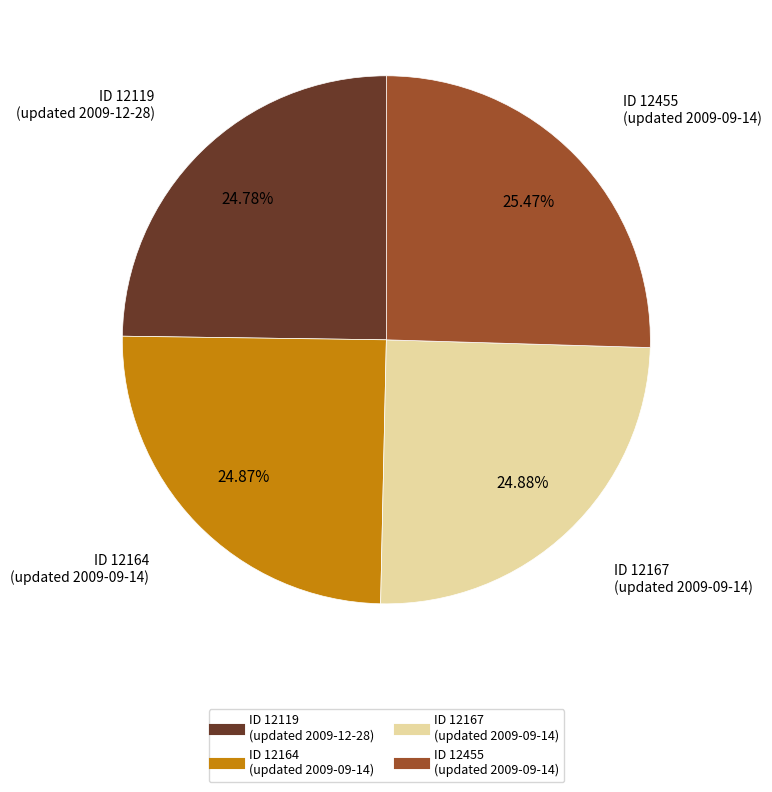

Is ID 12455 (updated 2009-09-14) the majority of the pie?

No